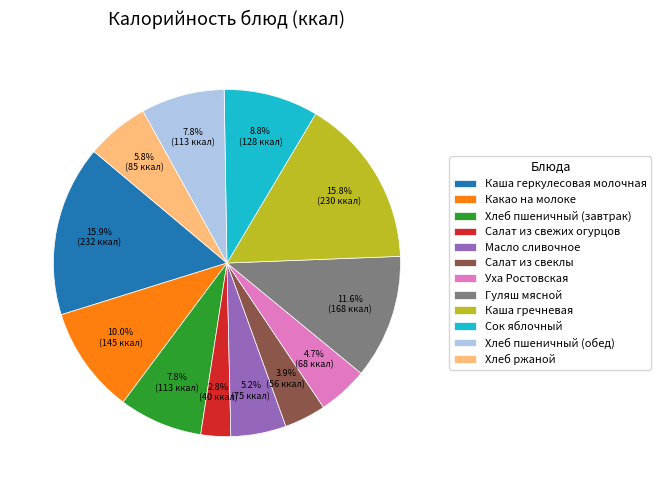

Which category has the smallest portion of the pie?

Салат из свежих огурцов